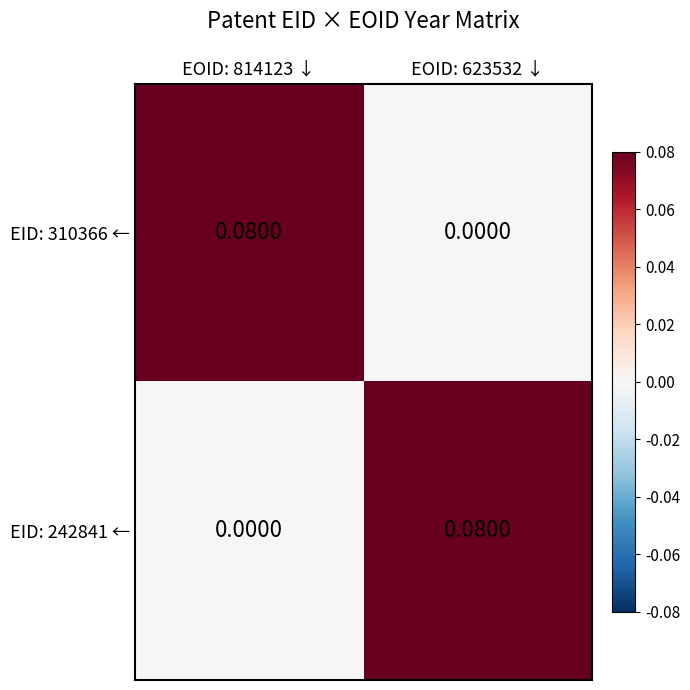

How many distinct data groups are displayed?

2